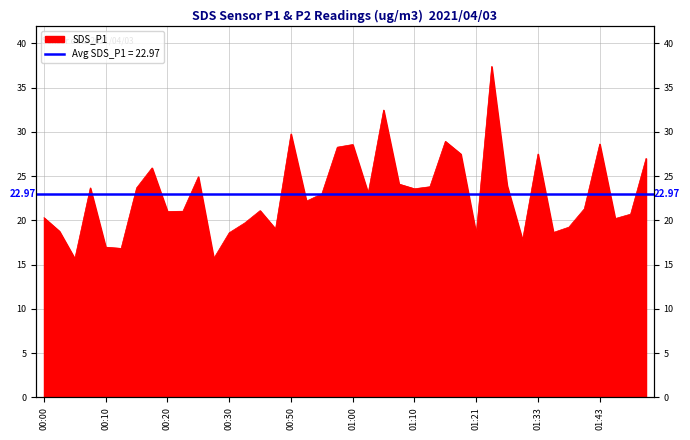

List the labels in order of value, smallest first.

00:05, 00:27, 00:13, 00:10, 01:30, 01:21, 00:30, 01:35, 00:03, 00:48, 01:38, 00:33, 01:45, 00:00, 01:48, 00:20, 00:22, 00:45, 01:40, 00:53, 00:56, 01:03, 01:10, 00:08, 00:15, 01:13, 01:27, 01:08, 00:25, 00:18, 01:50, 01:18, 01:33, 00:58, 01:00, 01:43, 01:16, 00:50, 01:05, 01:24